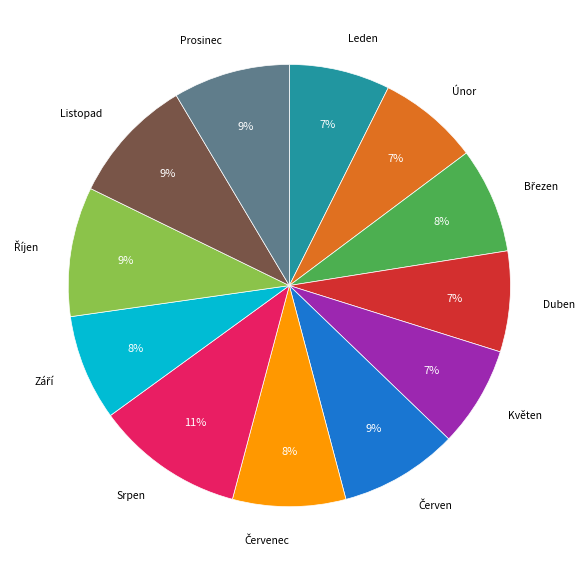

To the nearest percent, what is the difference between the largest and smallest slice percentages?

4%